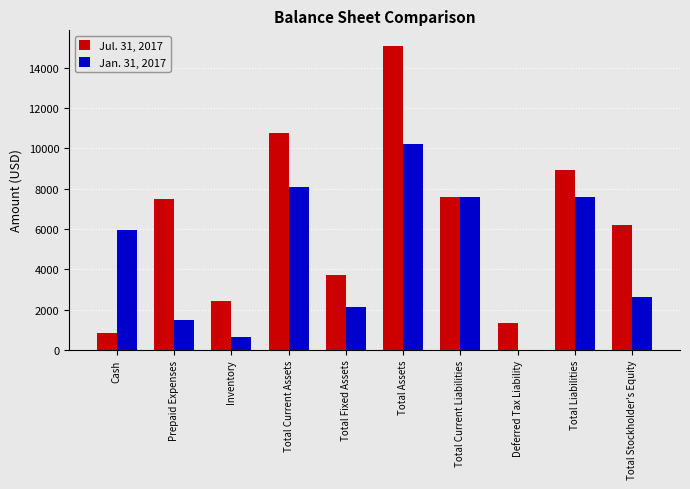

What is the difference between the Jan. 31, 2017 values at Total Current Liabilities and Deferred Tax Liability?

7600